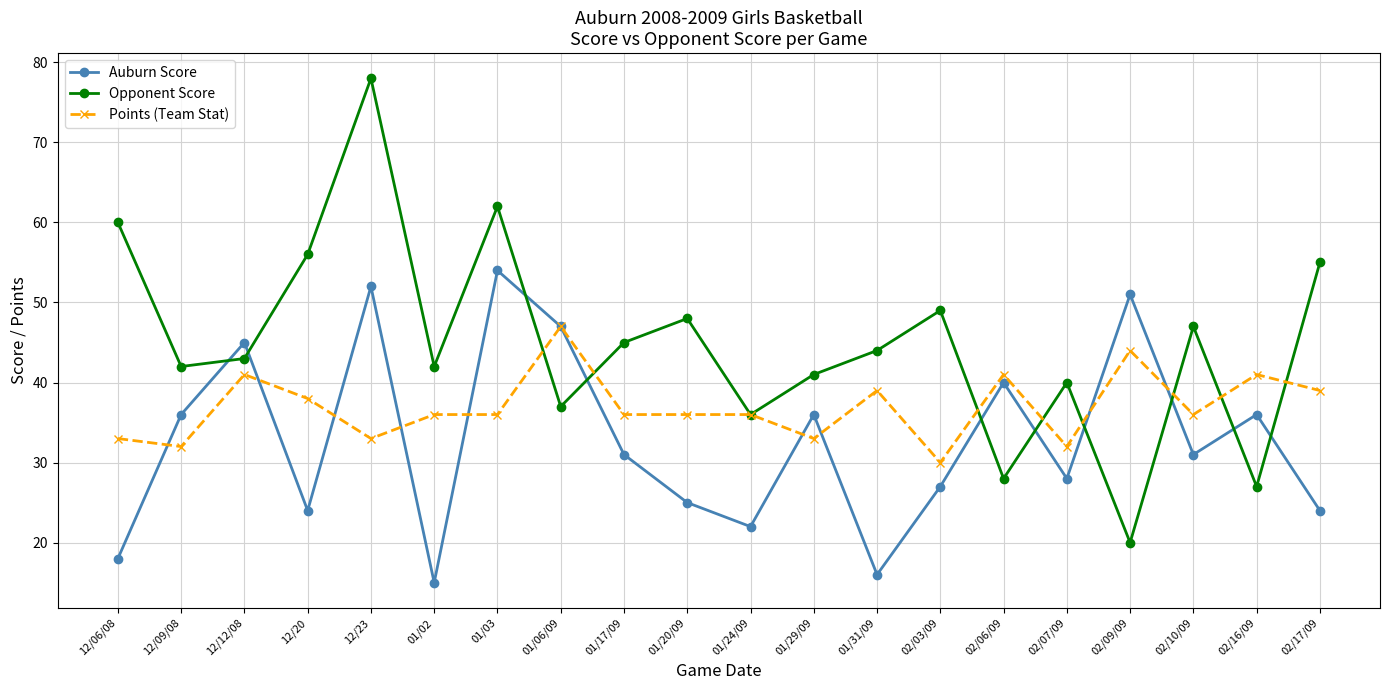

Which series has the largest total across all categories?

Opponent Score